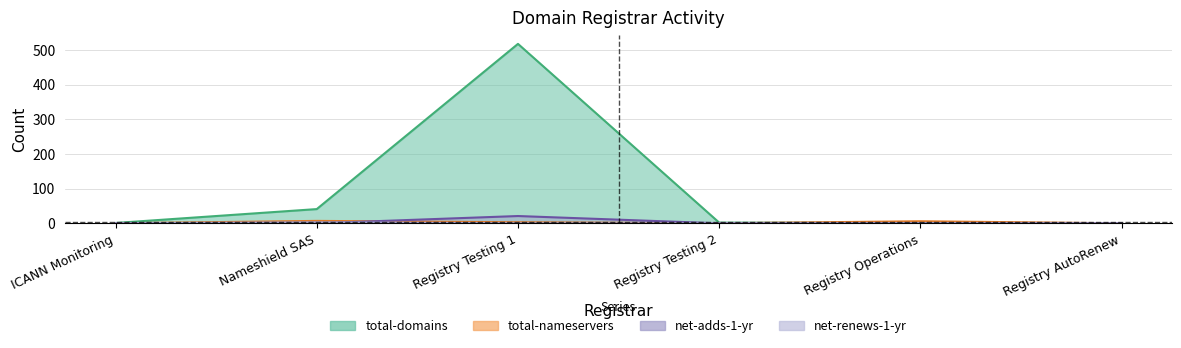

The value of total-domains at ICANN Monitoring is 2.2. True or false?

False